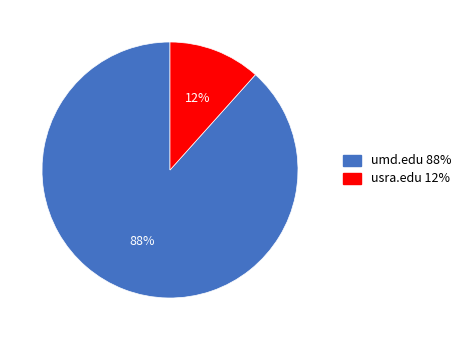

To the nearest percent, what is the average slice percentage?

50%